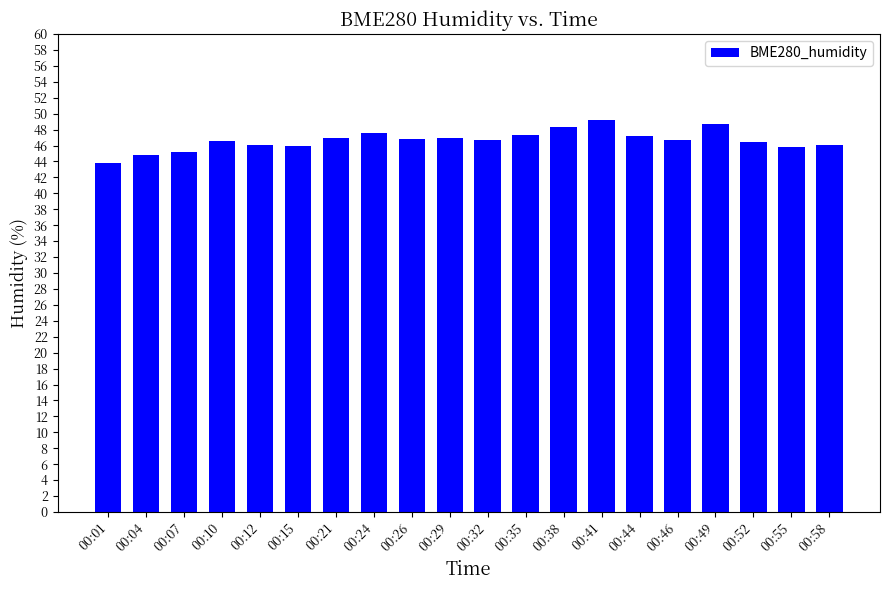

Count the number of categories in the chart.

20